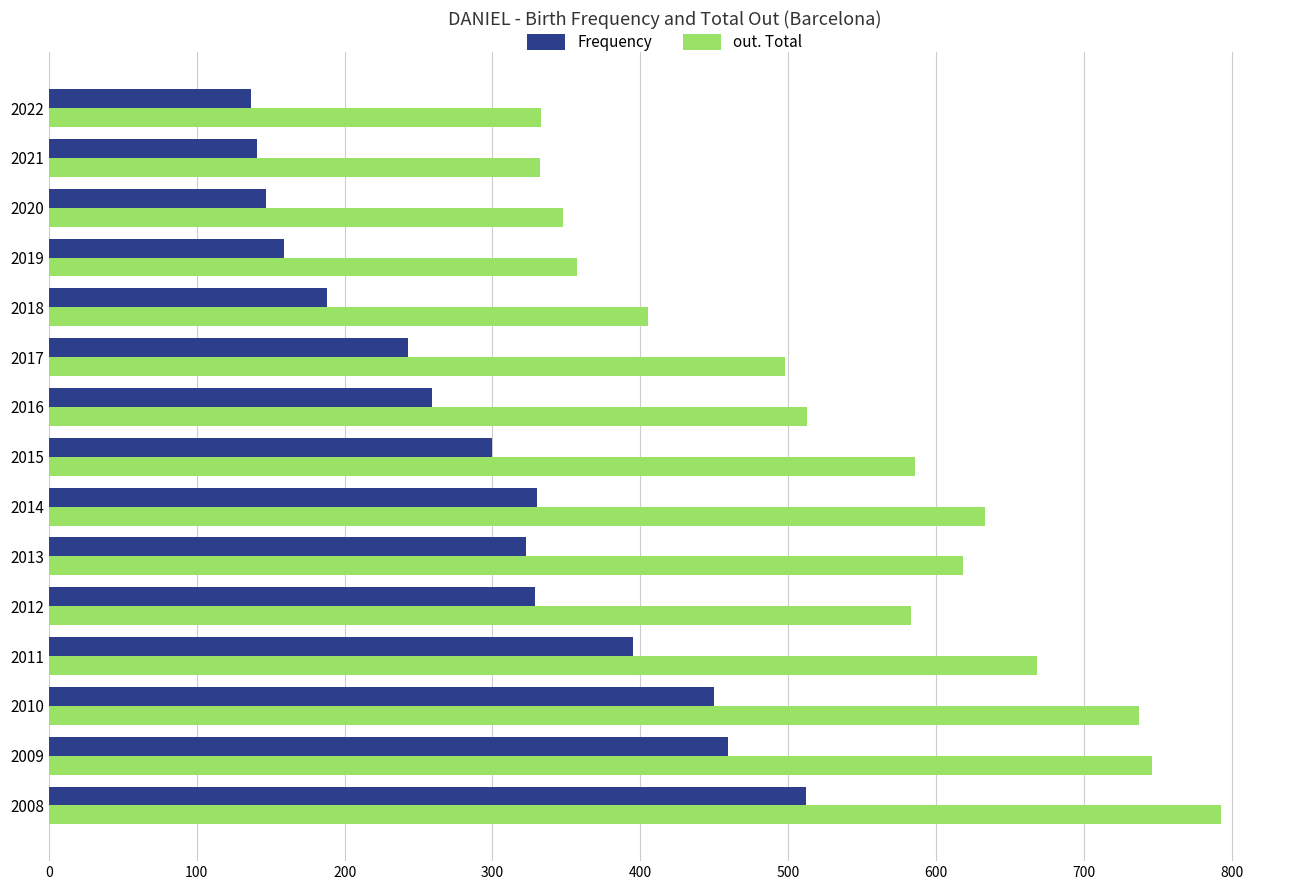

What is the average value of the out. Total series?

543